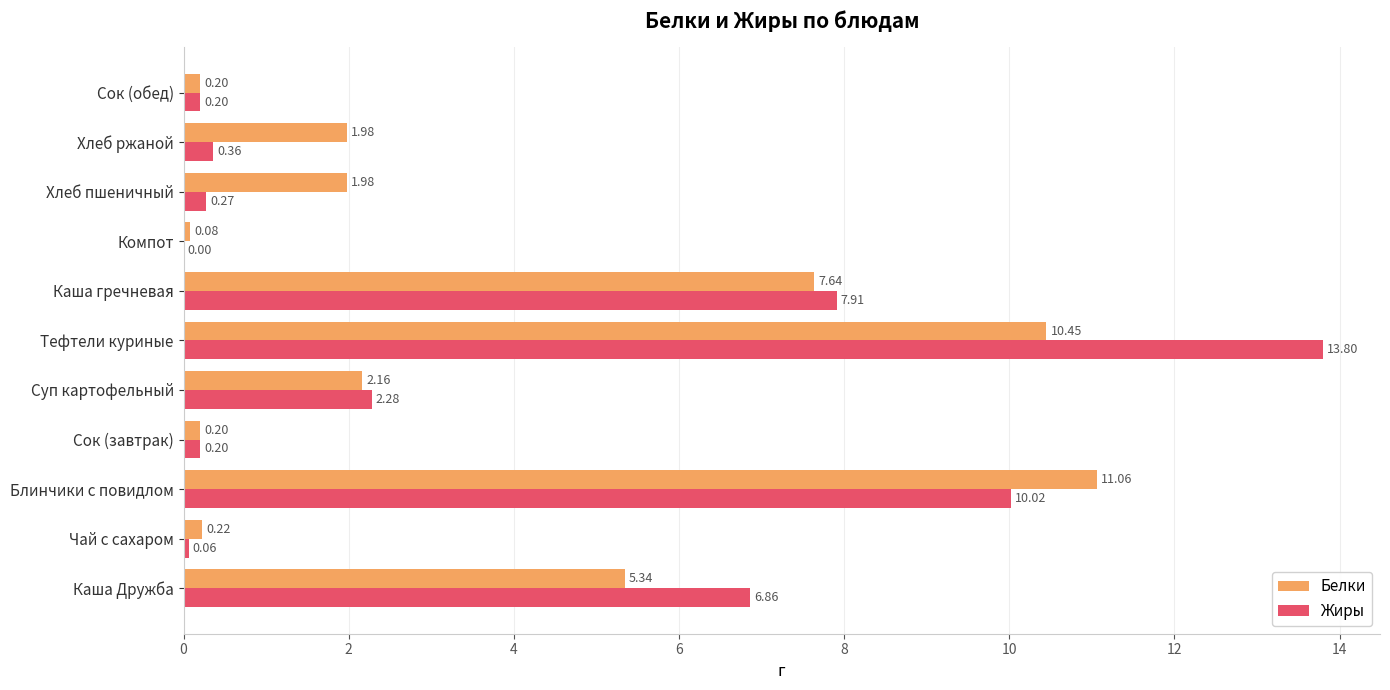

Which series changed the most between Тефтели куриные and Каша гречневая?

Жиры